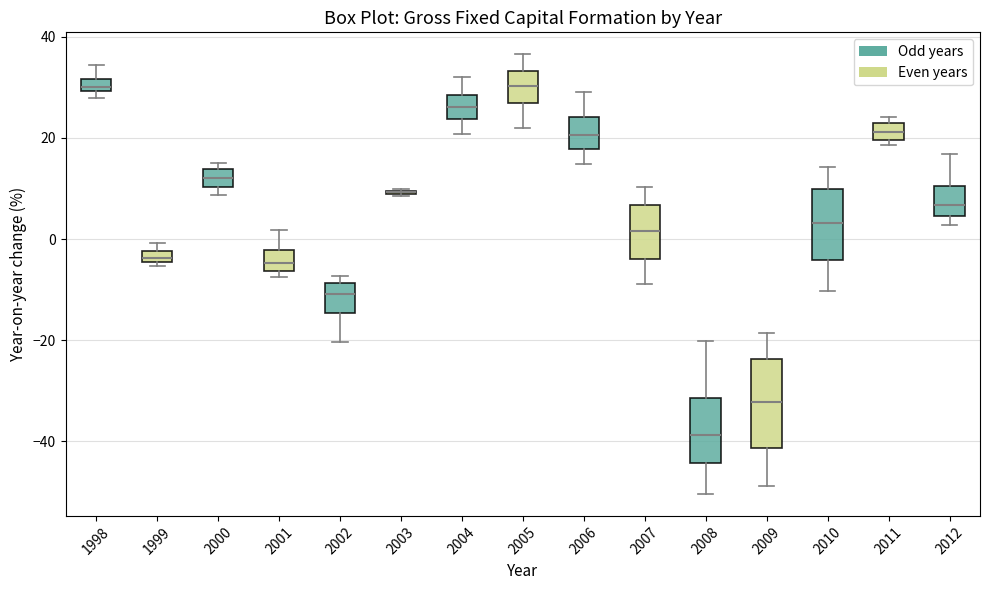

Where does the median line of the box at x = 2009 sit on the y-axis? The values are not printed on the chart, so give them approximately, as read against the axis.

-32